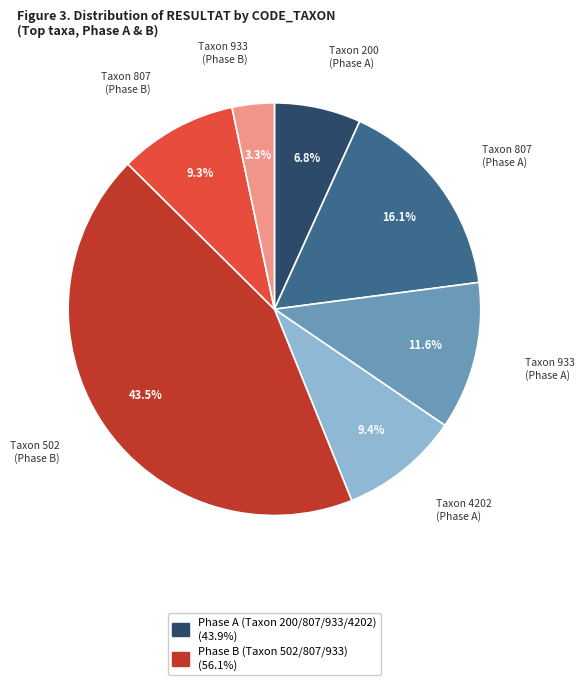

To the nearest percent, what is the difference between the largest and smallest slice percentages?

40%